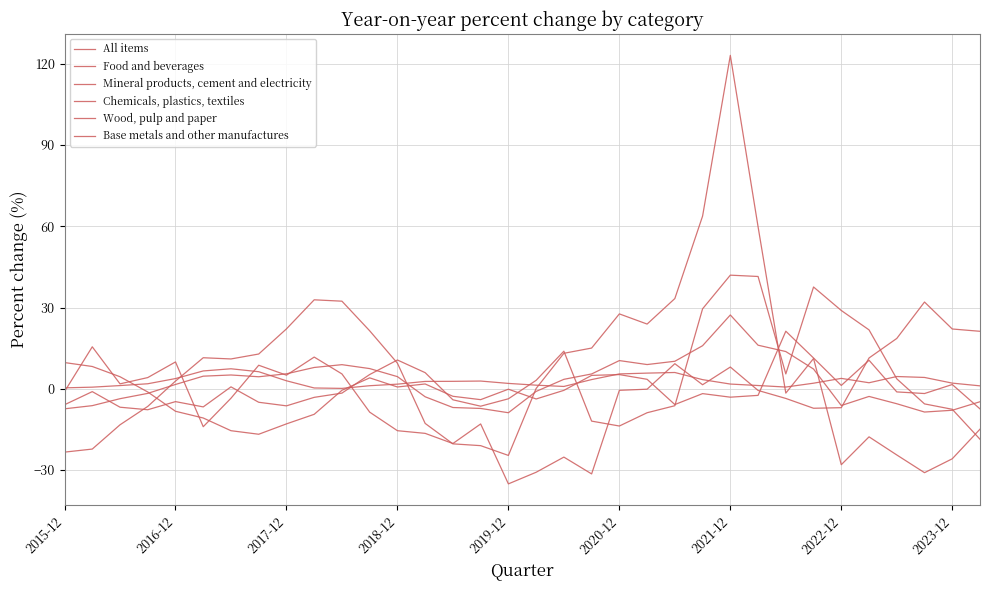

Count the number of data series in this chart.

6